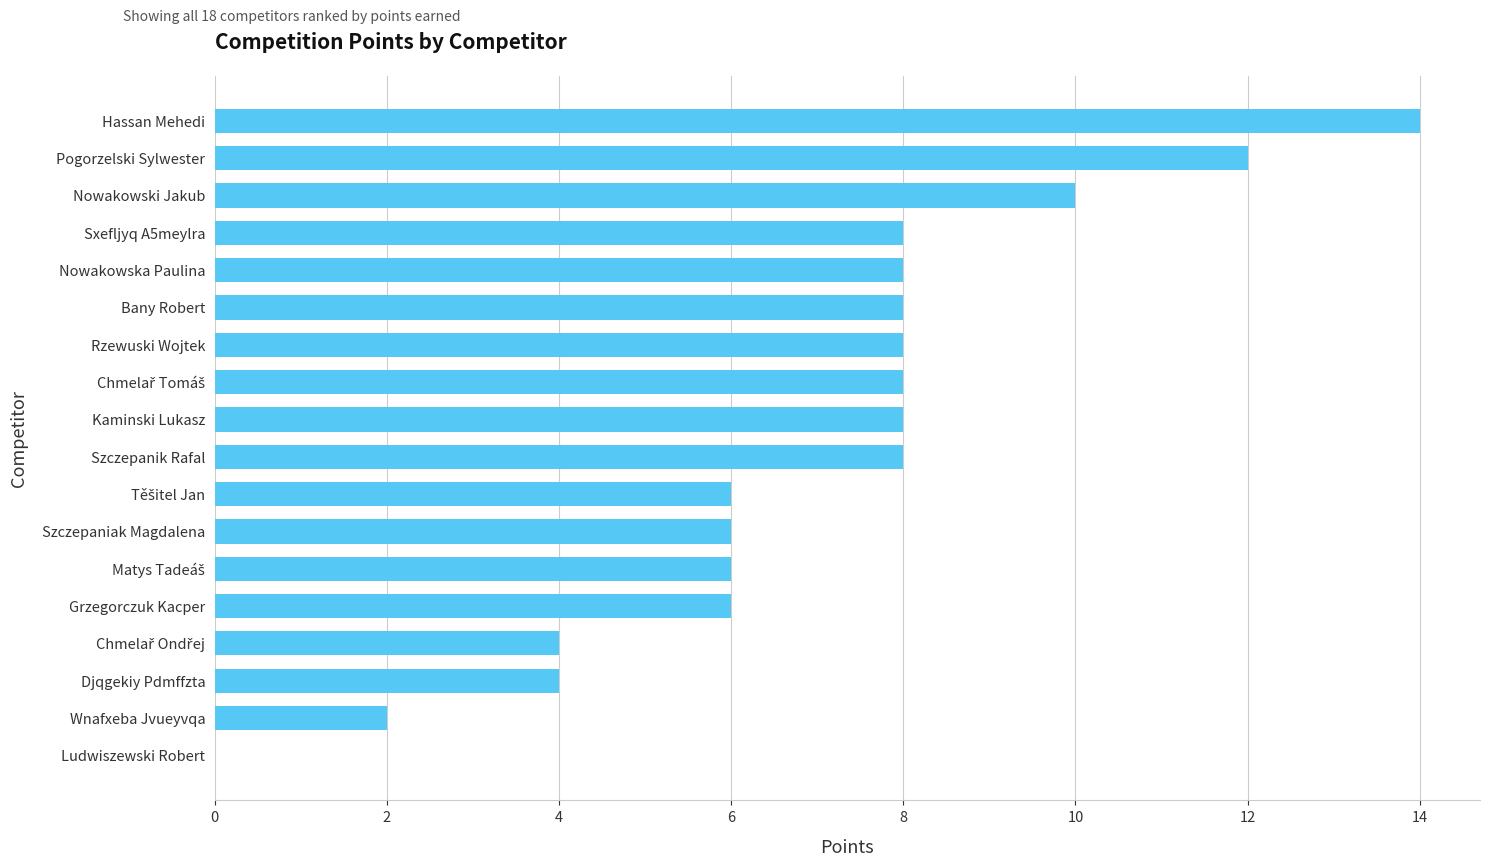

What is the sum of all values?

126